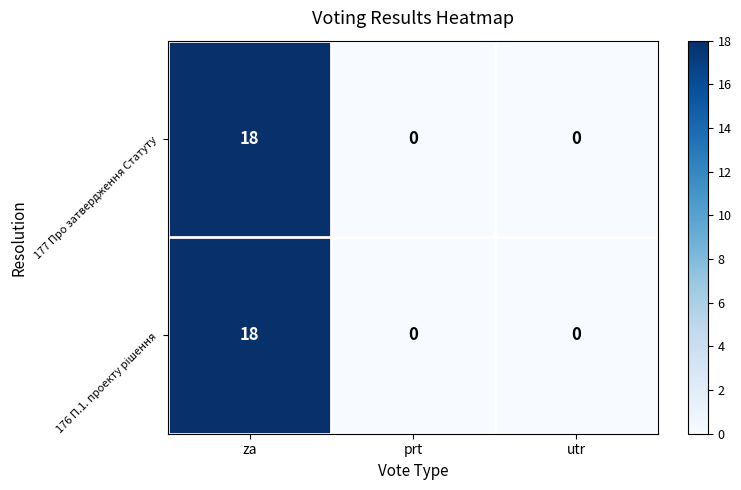

What is the average value of the 177 Про затвердження Статуту series?

6